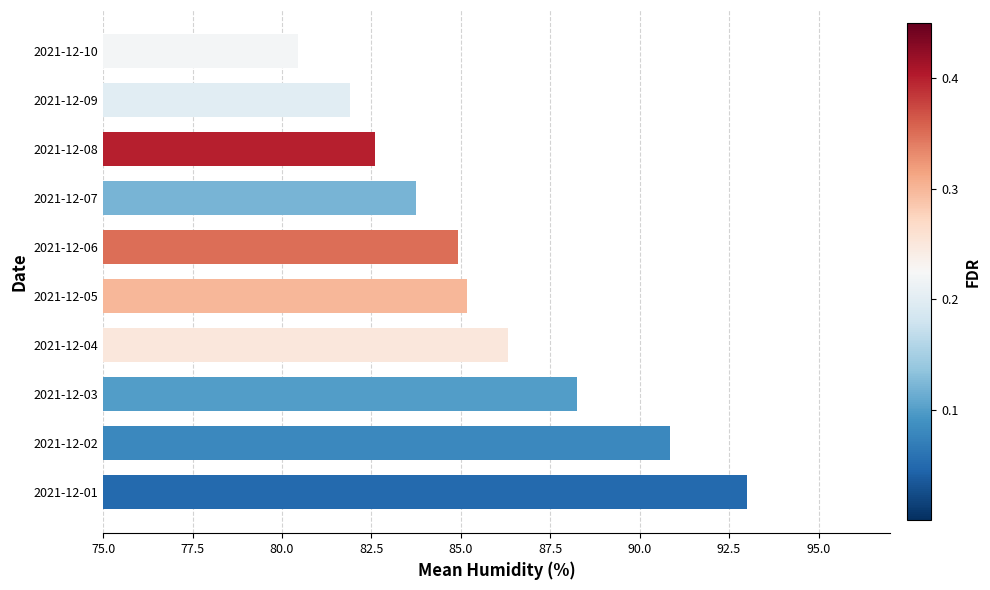

Which has a higher value, 2021-12-02 or 2021-12-10?

2021-12-02